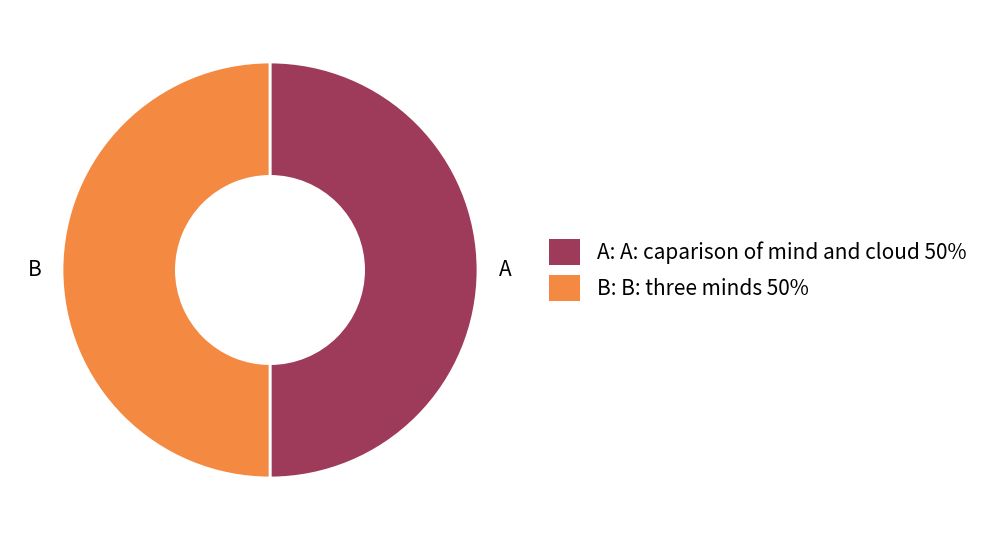

What is the ratio of the value at B: B: three minds 50% to the value at A: A: caparison of mind and cloud 50%?

1.0